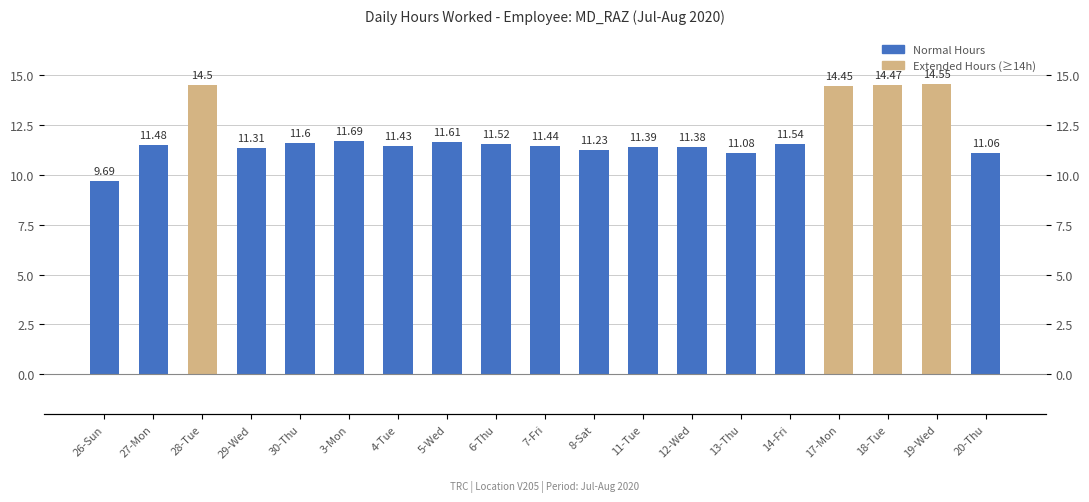

What is the label of the 11th bar from the right?

6-Thu